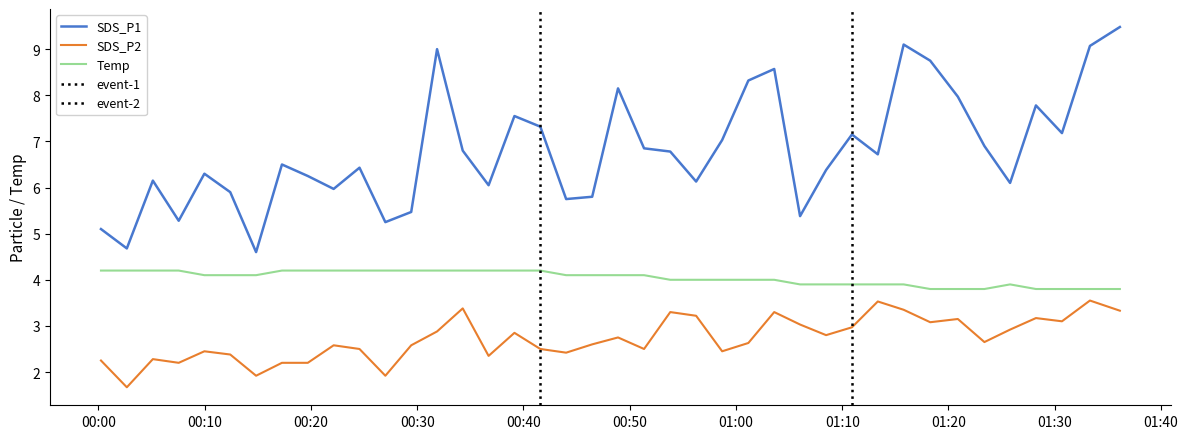

List the series in order of their peak value, lowest first.

SDS_P2, Temp, SDS_P1